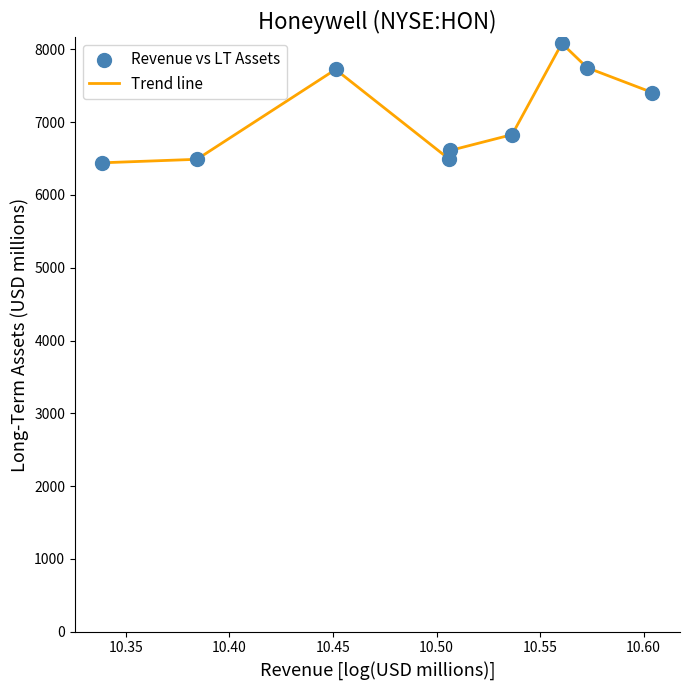

What is the difference between the maximum and minimum values?

1640